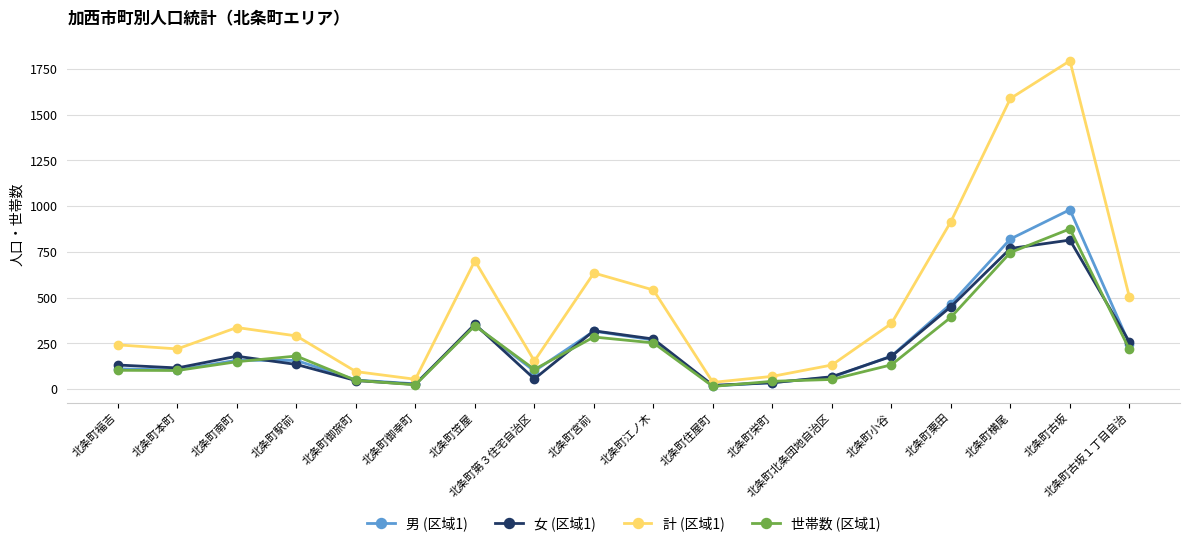

What is the total value across all series at 北条町福吉?

584